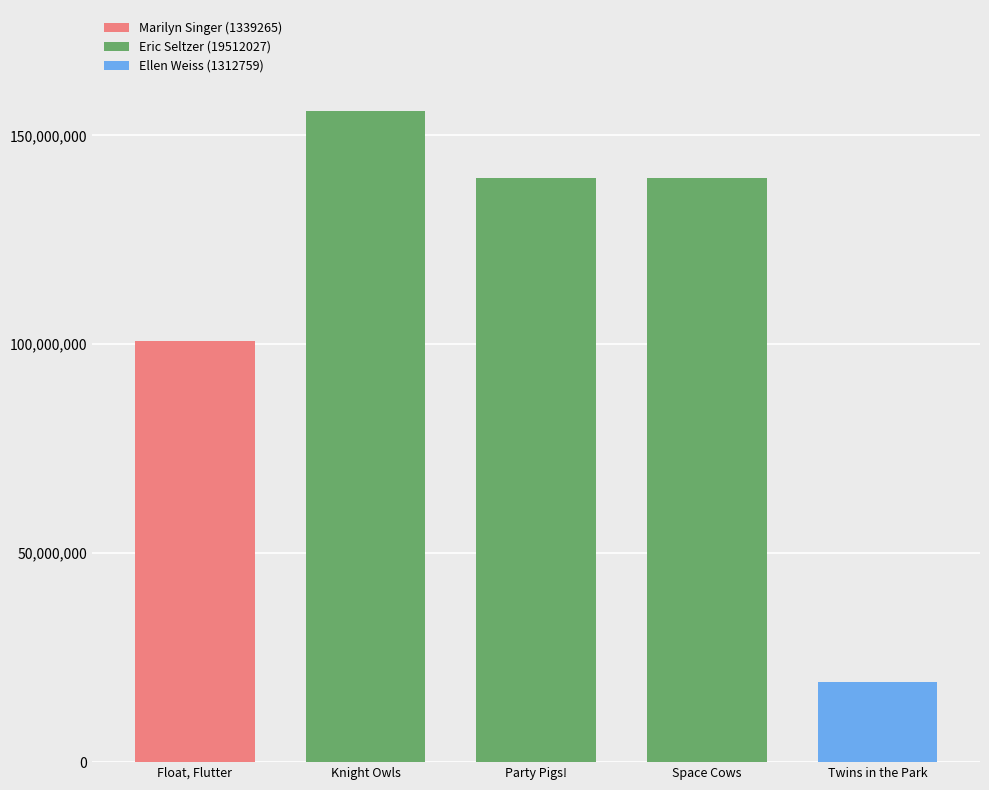

The value of Eric Seltzer (19512027) at Space Cows is 139885132. True or false?

True